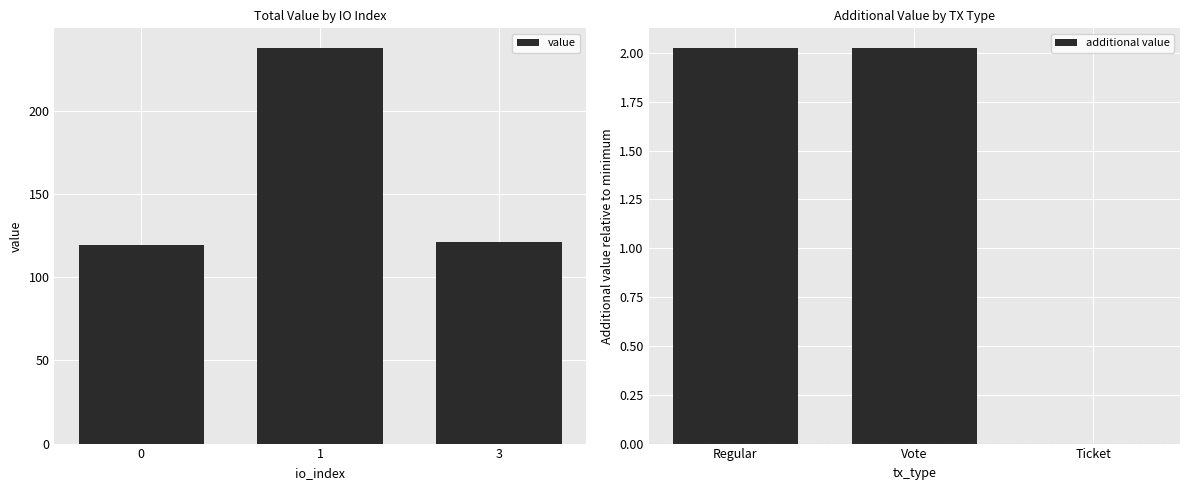

What is the maximum value shown in the chart?

237.8